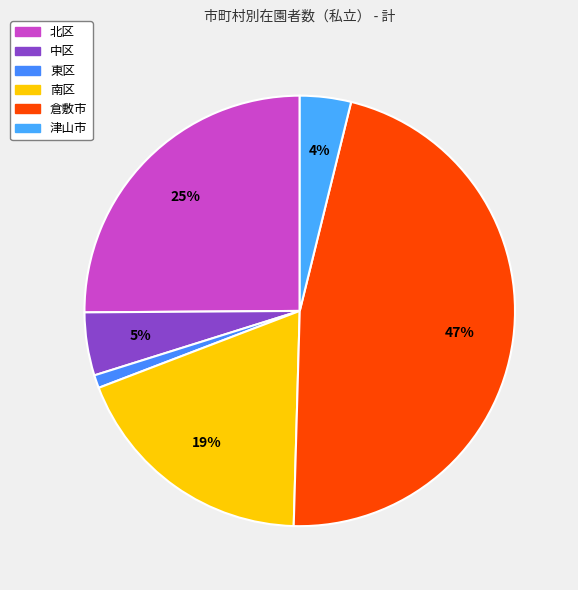

To the nearest percent, what is the average slice percentage?

17%